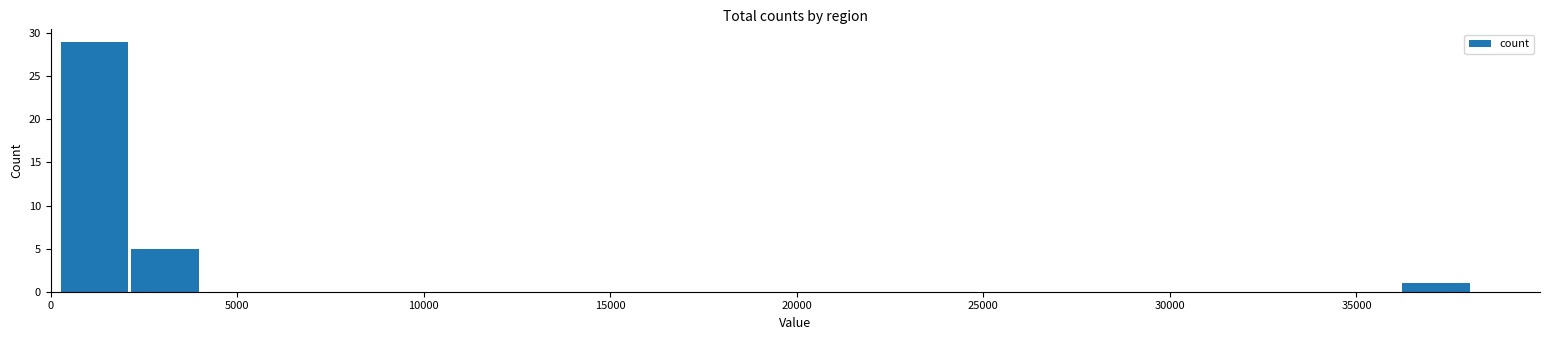

Read against the x-axis, roughly where is the centre of the tallest bar?

1000